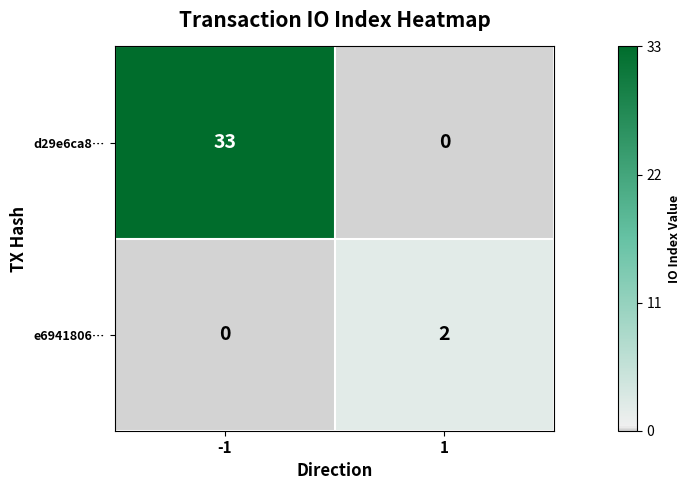

What is the sum of the d29e6ca8… values at 1 and -1?

33